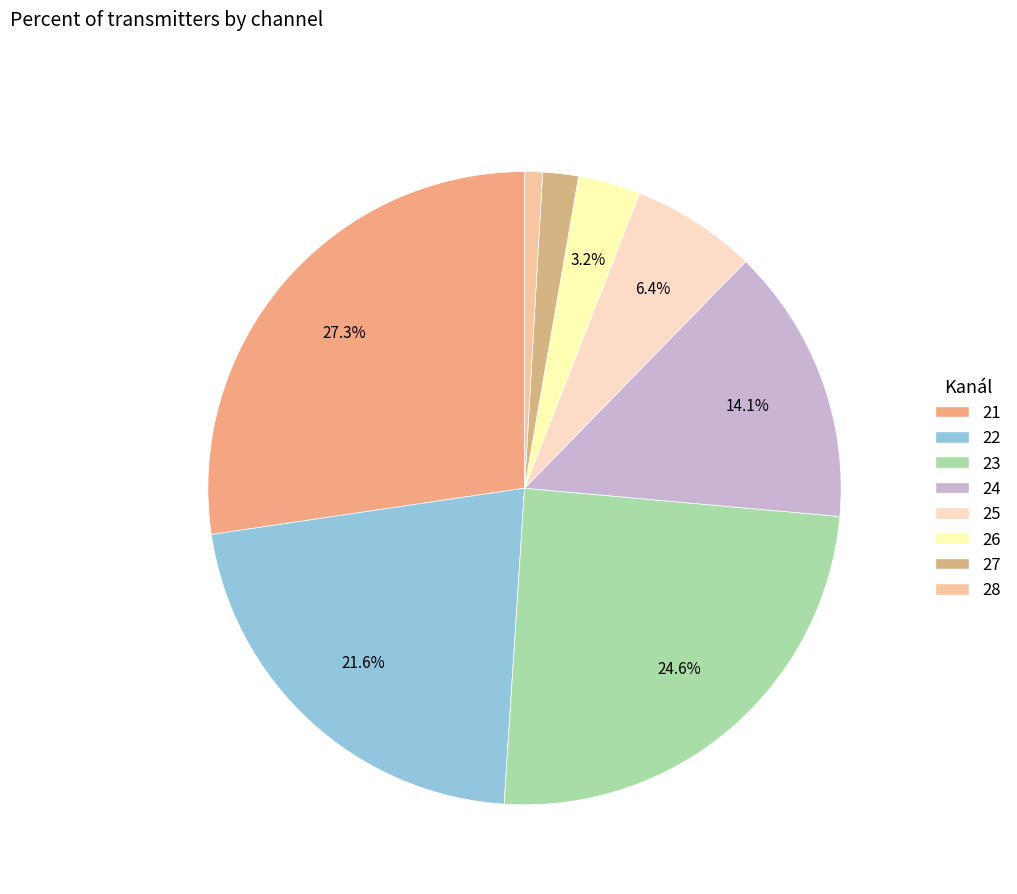

How many segments does this pie chart have?

8